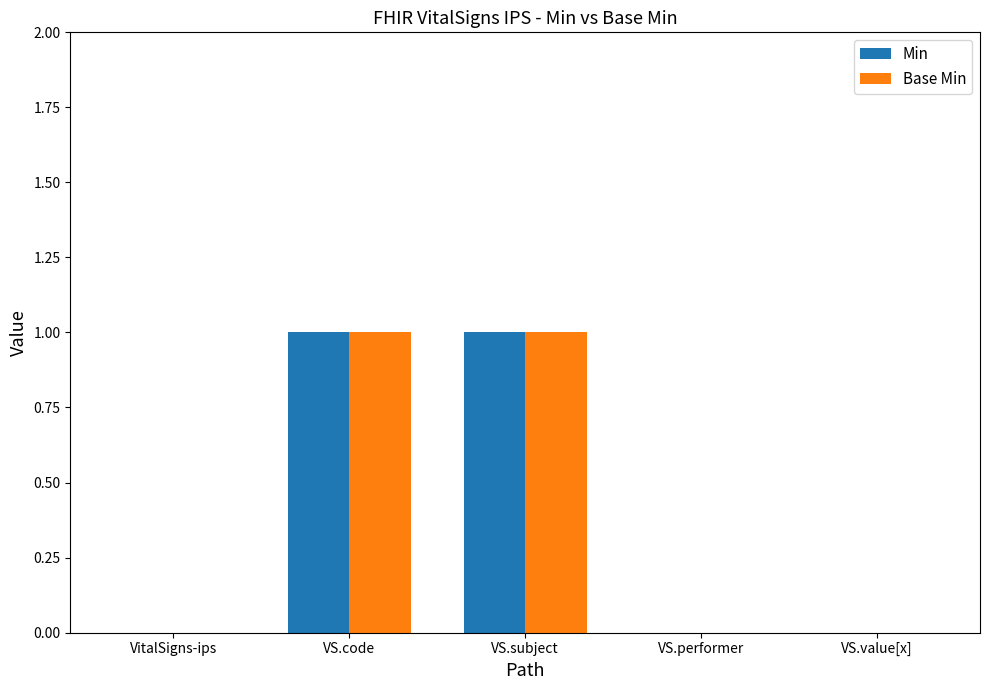

Reading right to left, what are all the values shown in this chart?

Min: 0	0	1	1	0
Base Min: 0	0	1	1	0